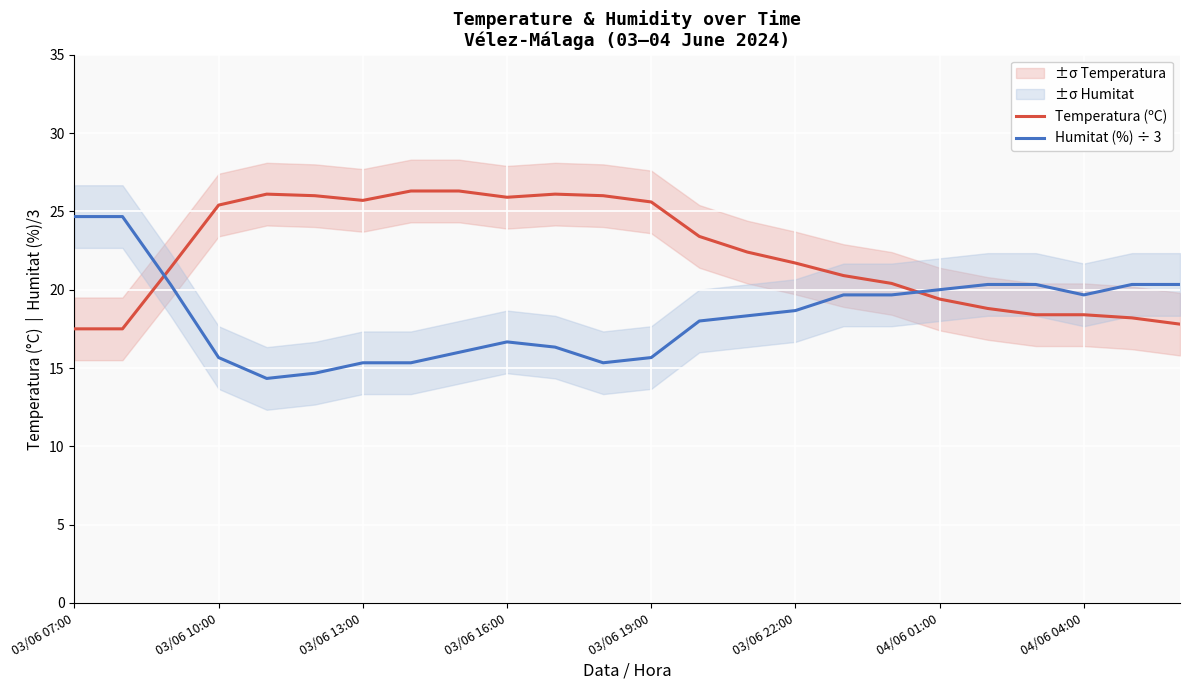

At how many categories does at least one series exceed 19?

24